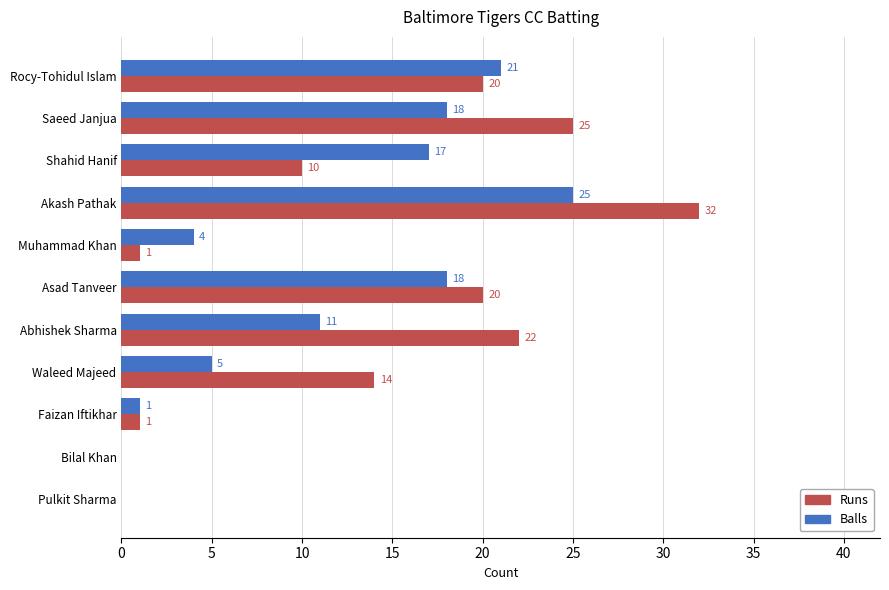

At which category is the sum across all series the highest?

Akash Pathak